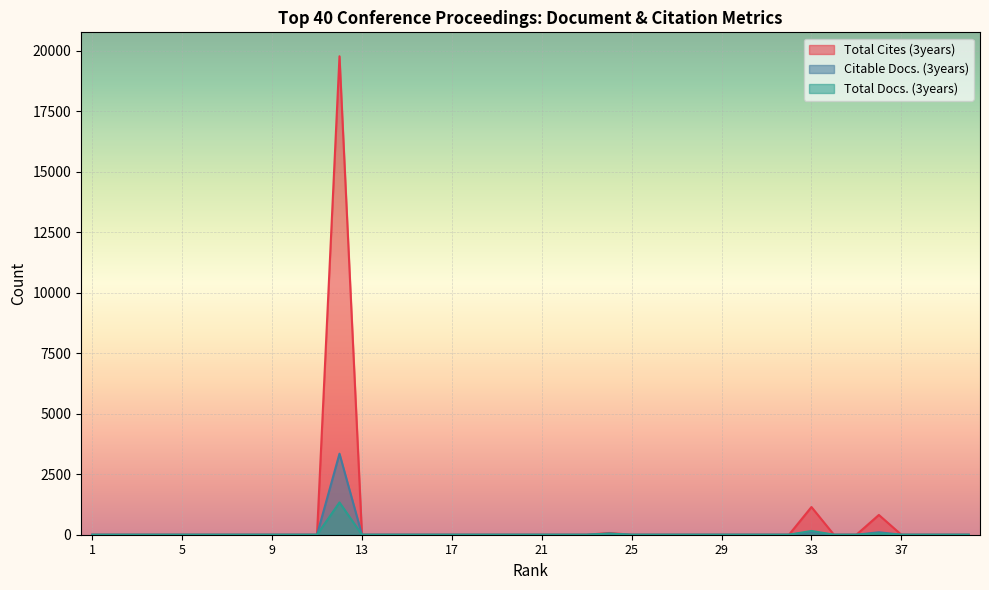

Which series has the largest range (max minus min)?

Total Cites (3years)